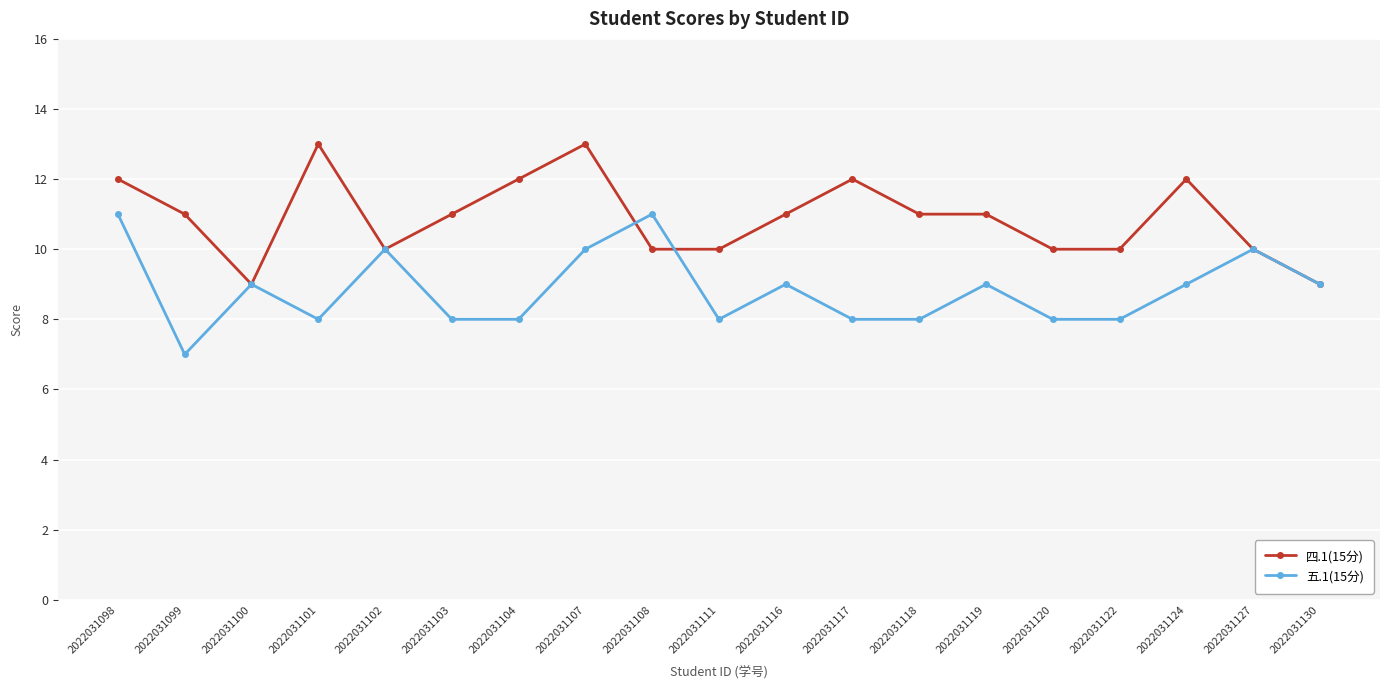

True or false: 四.1(15分) has more than 1 interior local peaks.

True